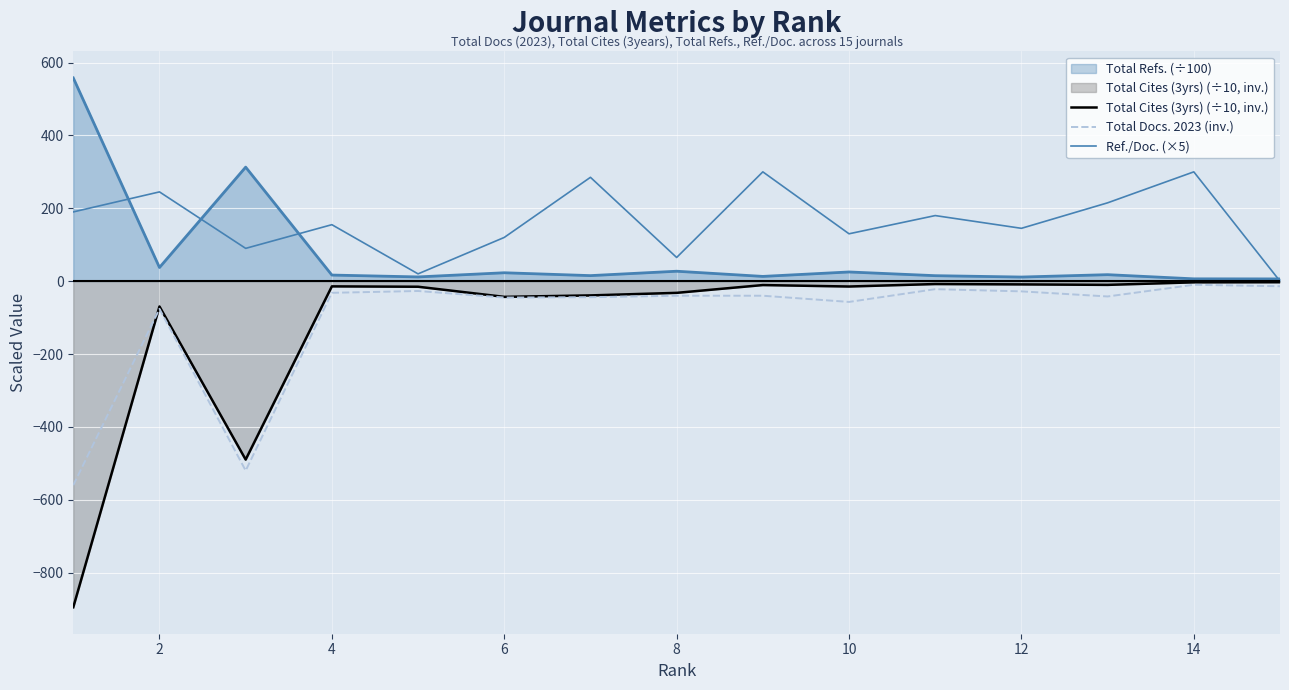

What is the difference between the maximum and minimum values in the Ref./Doc. (×5) series?

300.0